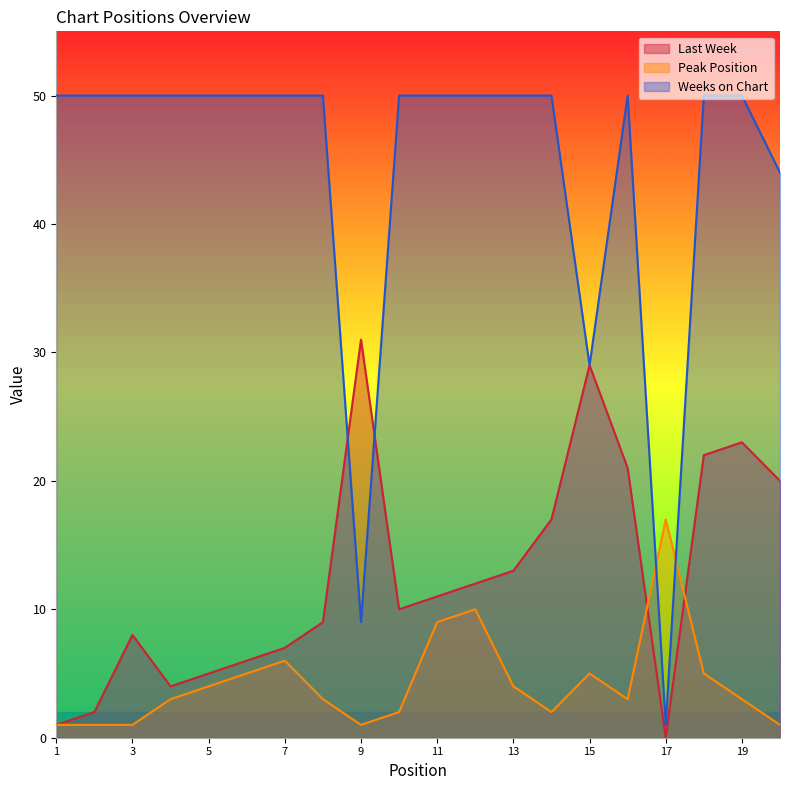

What is the value of the Weeks on Chart point at the 5th from the left?

50